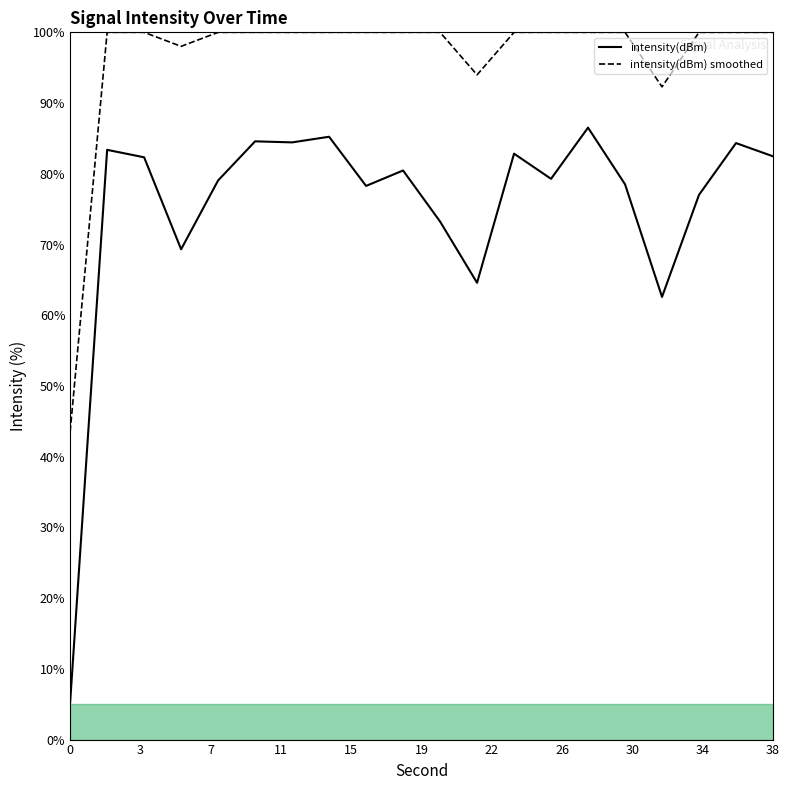

List the series in order of their overall mean, lowest first.

intensity(dBm), intensity(dBm) smoothed